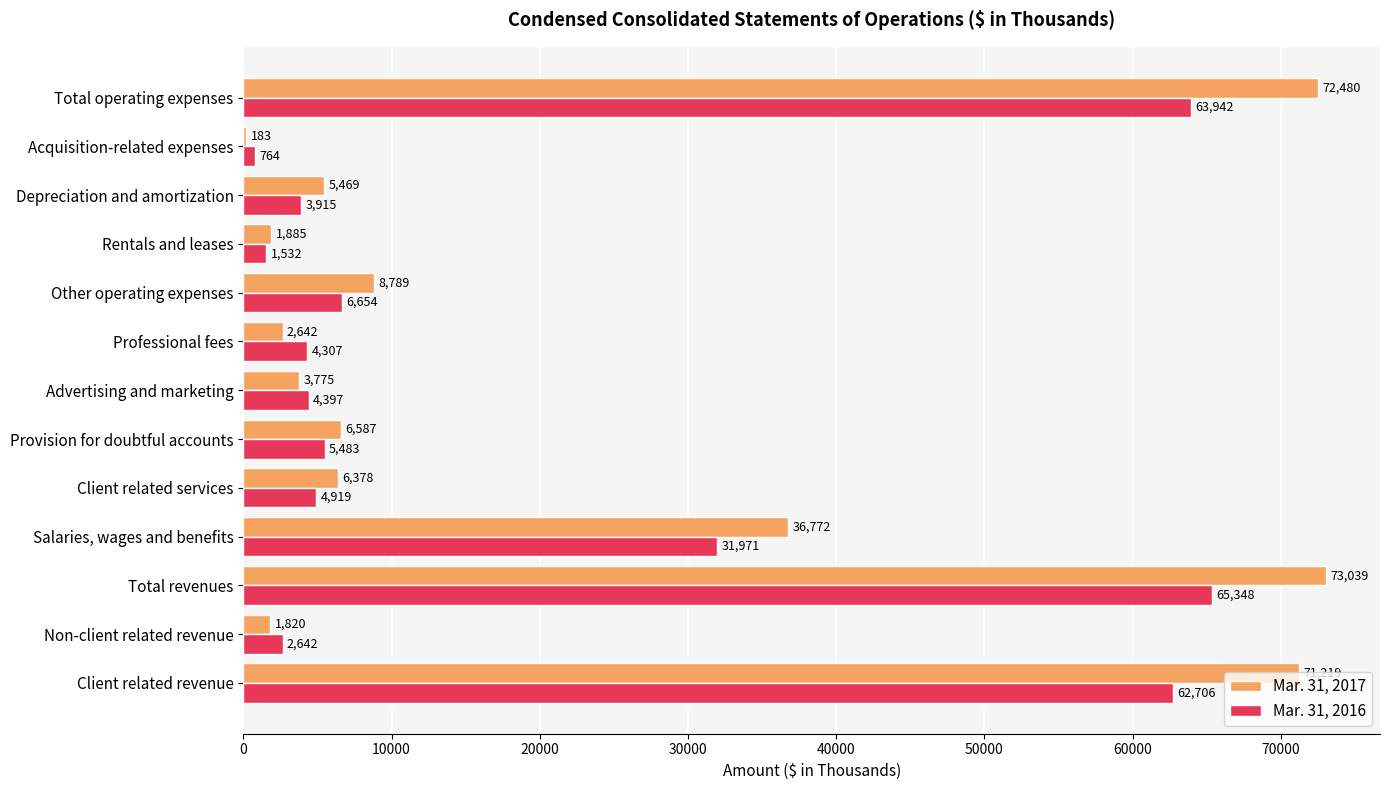

At which label is Mar. 31, 2017 closest to 36611?

Salaries, wages and benefits